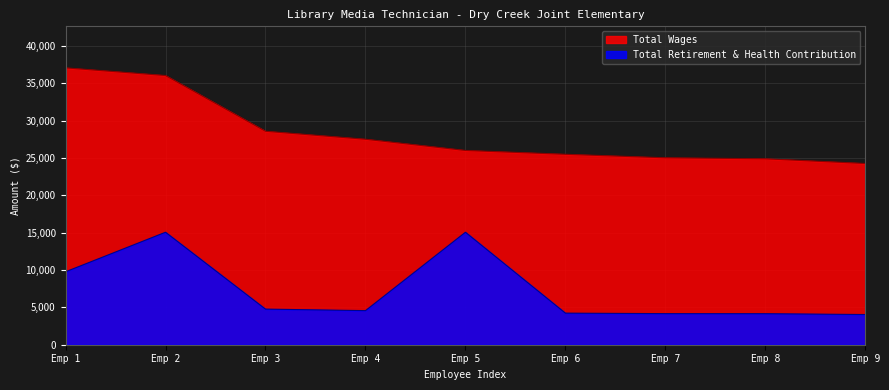

Is it true that Total Wages equals 40085 at Emp 8?

False